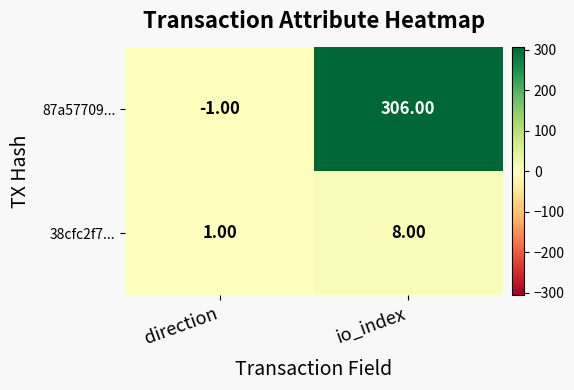

Which series has the widest spread of values?

87a57709...